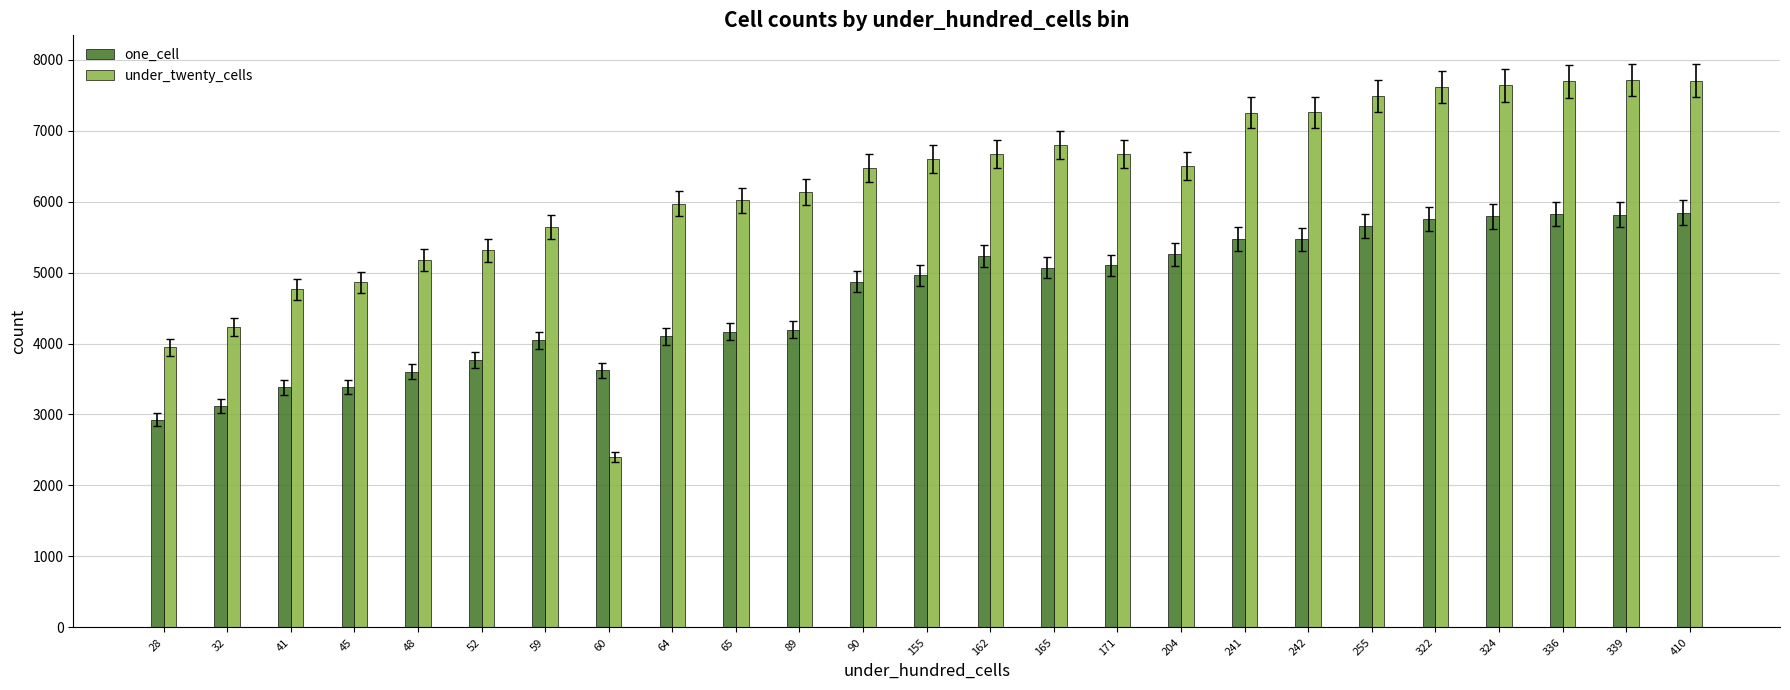

At which label does under_twenty_cells first exceed 6503?

155